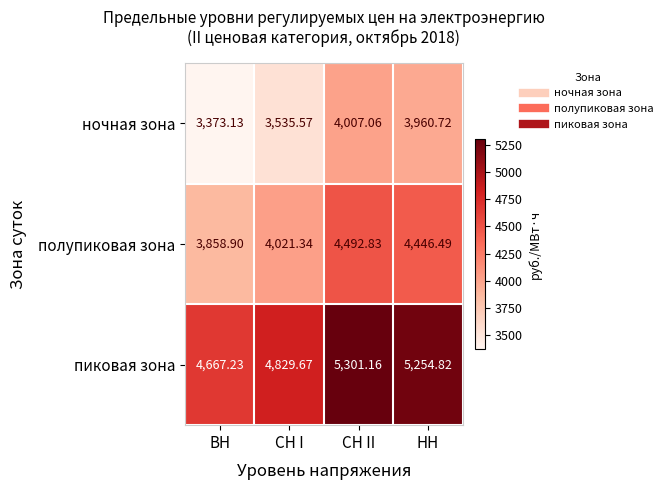

At which label is полупиковая зона closest to 4175?

СН I